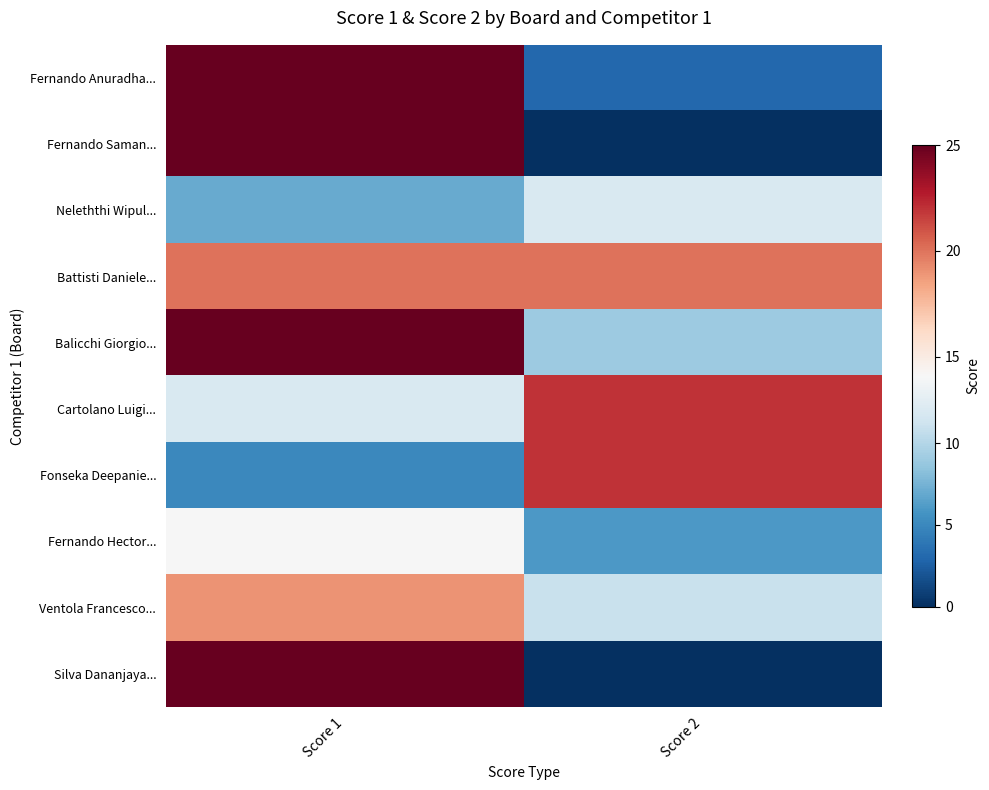

Reading right to left, list all the values displayed in this chart.

Fernando Anuradha...: Score 2=3	Score 1=25
Fernando Saman...: Score 2=0	Score 1=25
Neleththi Wipul...: Score 2=12	Score 1=7
Battisti Daniele...: Score 2=20	Score 1=20
Balicchi Giorgio...: Score 2=9	Score 1=25
Cartolano Luigi...: Score 2=22	Score 1=12
Fonseka Deepanie...: Score 2=22	Score 1=5
Fernando Hector...: Score 2=6	Score 1=14
Ventola Francesco...: Score 2=11	Score 1=19
Silva Dananjaya...: Score 2=0	Score 1=25